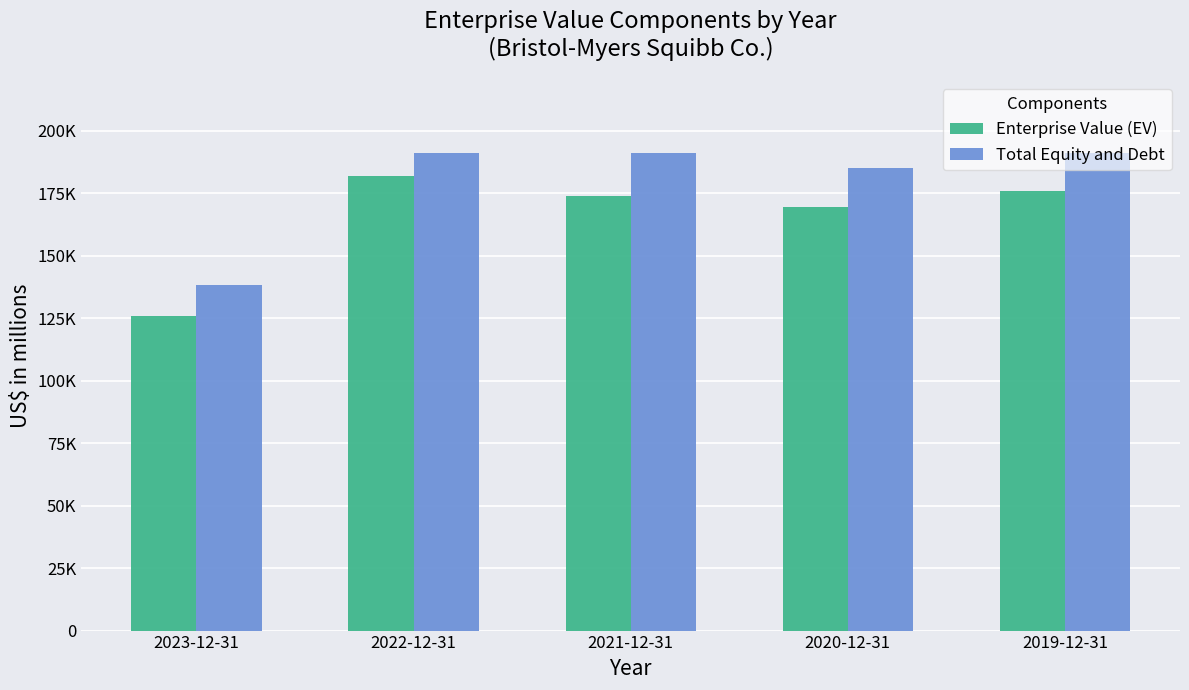

At which category is the sum across all series the highest?

2022-12-31